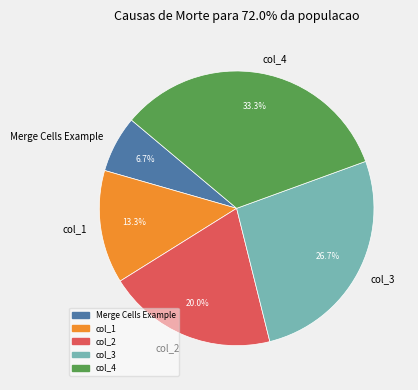

Which category has the smallest portion of the pie?

Merge Cells Example